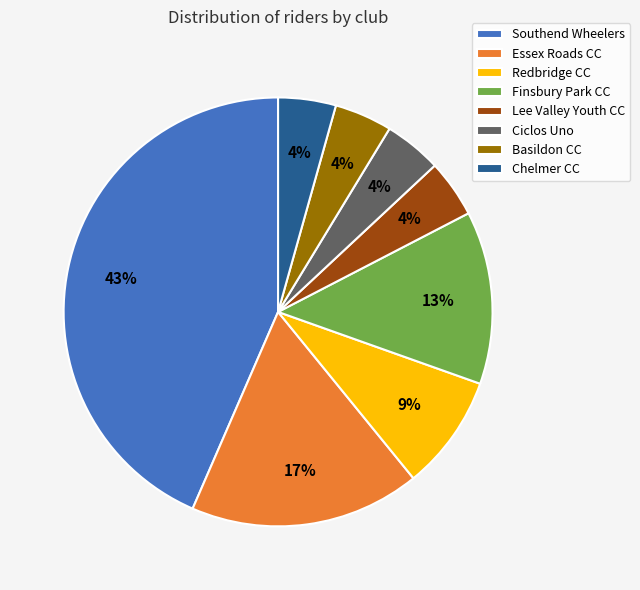

What is the largest slice in the pie chart?

Southend Wheelers